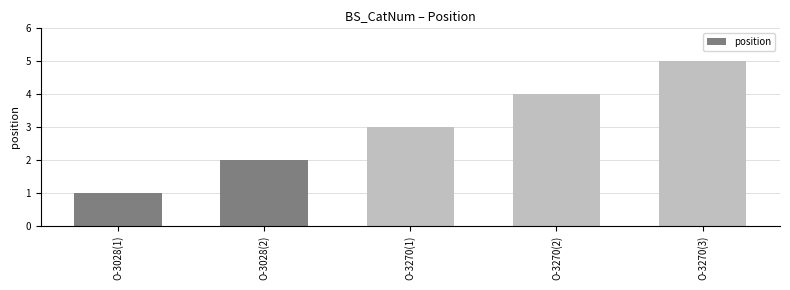

List the labels in order of value, smallest first.

O-3028(1), O-3028(2), O-3270(1), O-3270(2), O-3270(3)